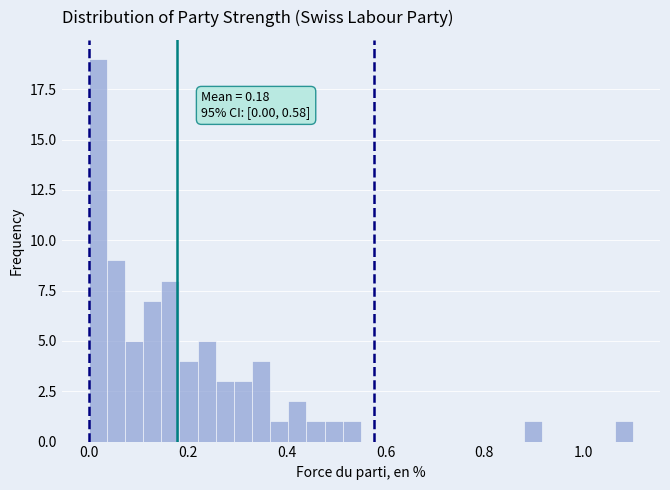

Read against the x-axis, roughly where is the centre of the tallest bar?

0.02